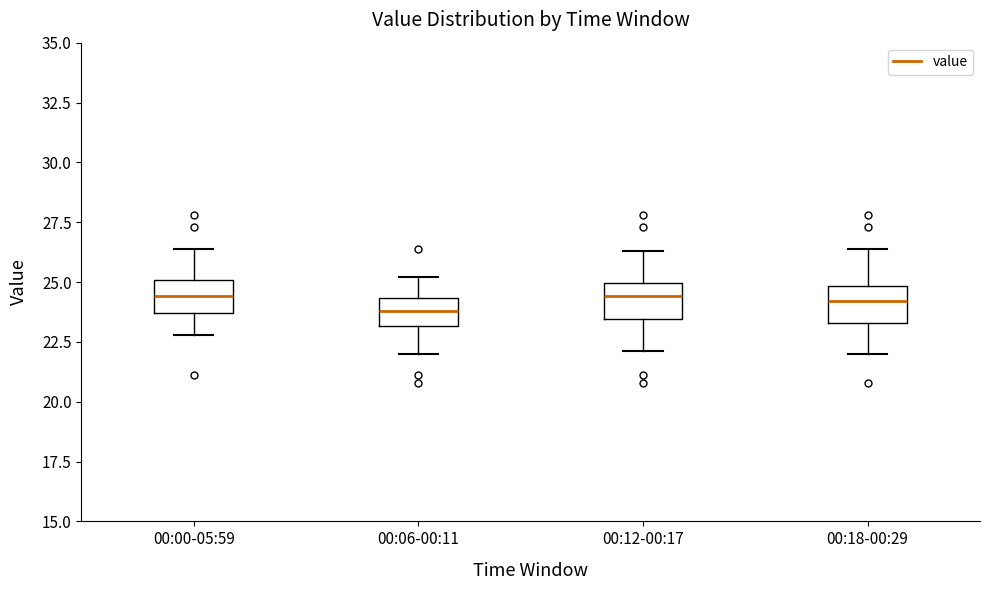

Where is the upper edge of the box for 00:00-05:59 on the y-axis? The values are not printed on the chart, so give them approximately, as read against the axis.

25.0